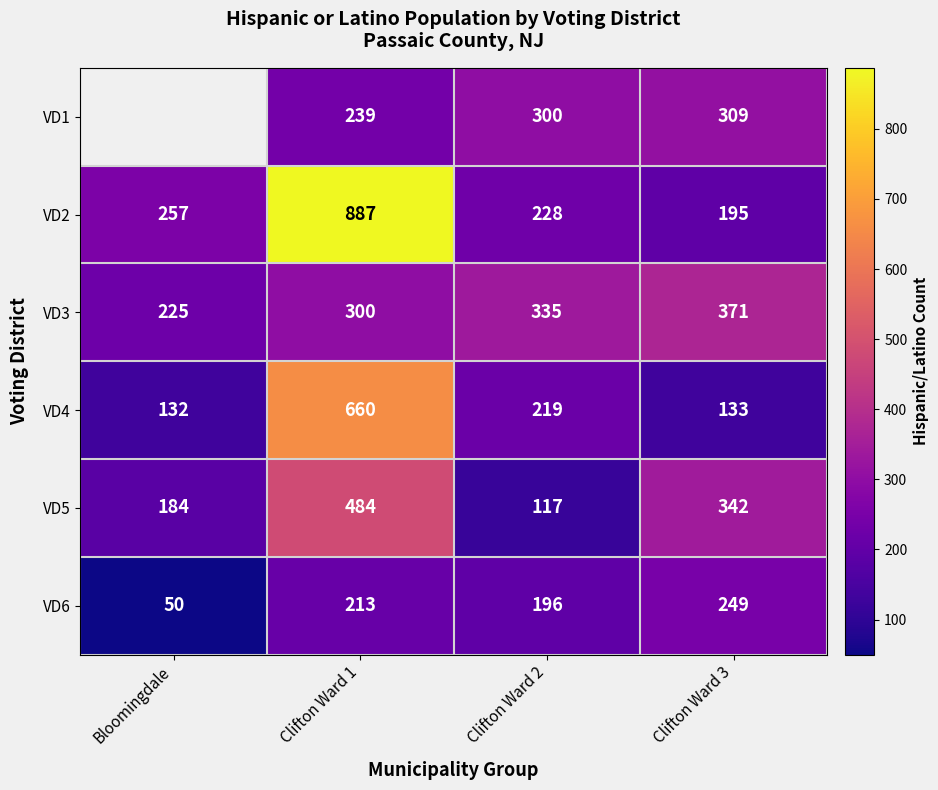

What is the difference between the VD5 values at Bloomingdale and Clifton Ward 3?

158